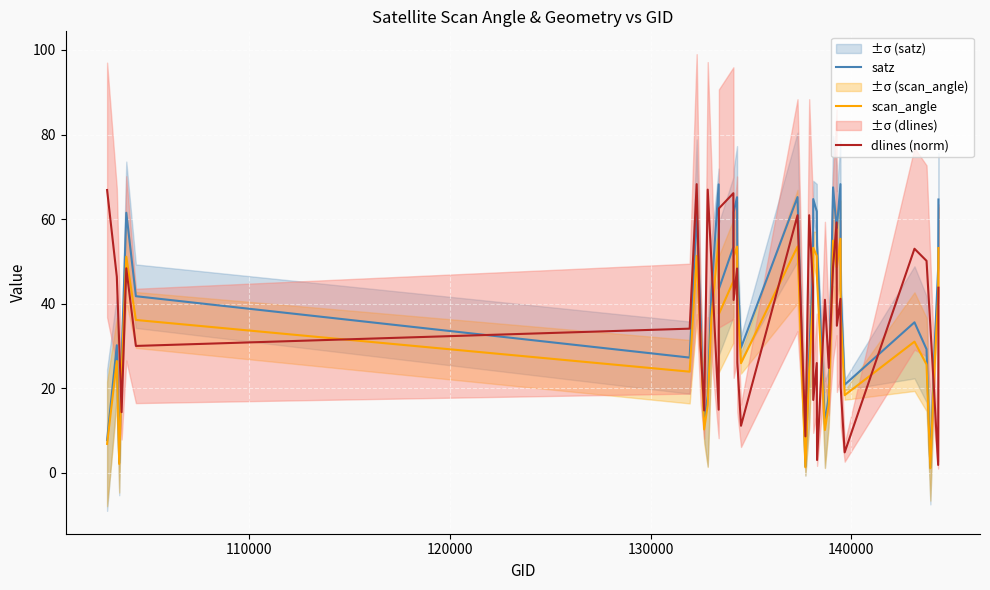

Which series ends up on top after the final intersection of dlines (norm) and satz?

satz